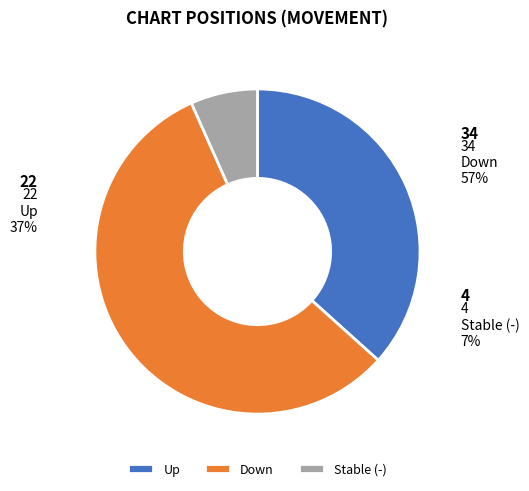

What is the change in value from up to -?

-18